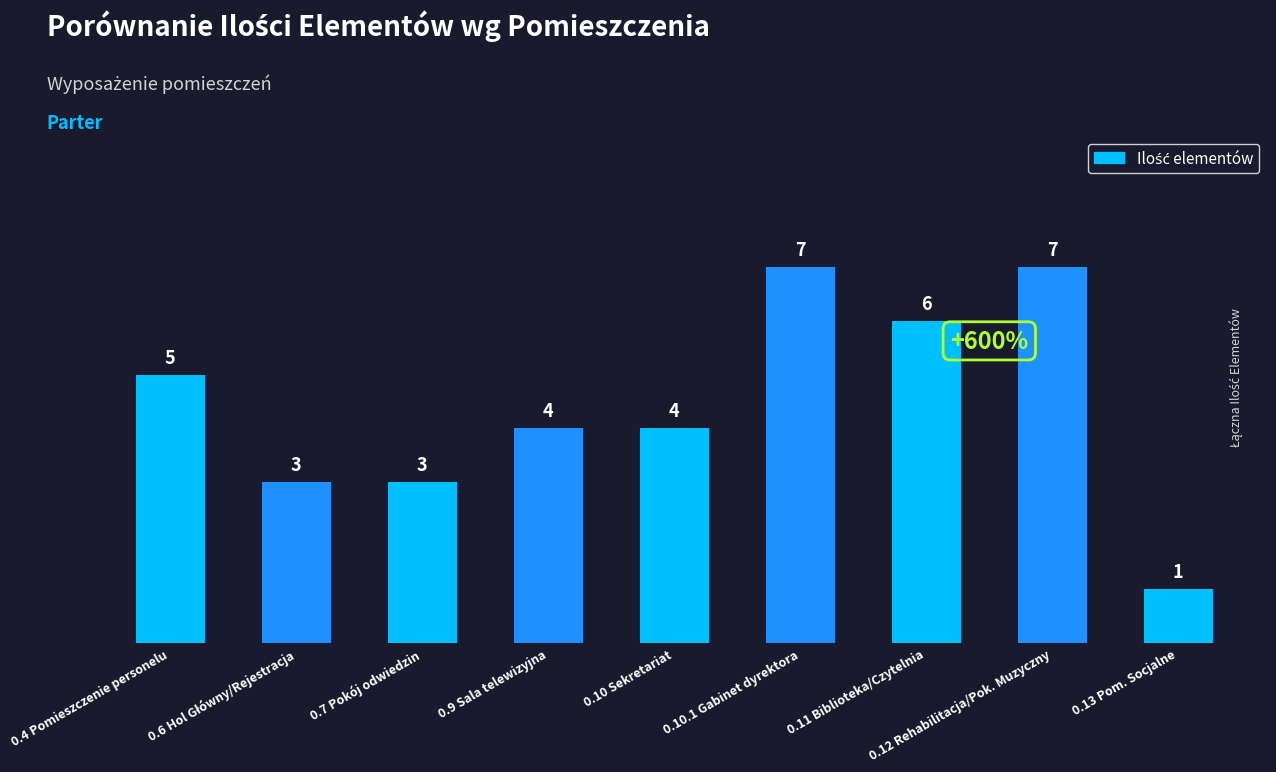

Between 0.13 Pom. Socjalne and 0.12 Rehabilitacja/Pok. Muzyczny, which is larger?

0.12 Rehabilitacja/Pok. Muzyczny